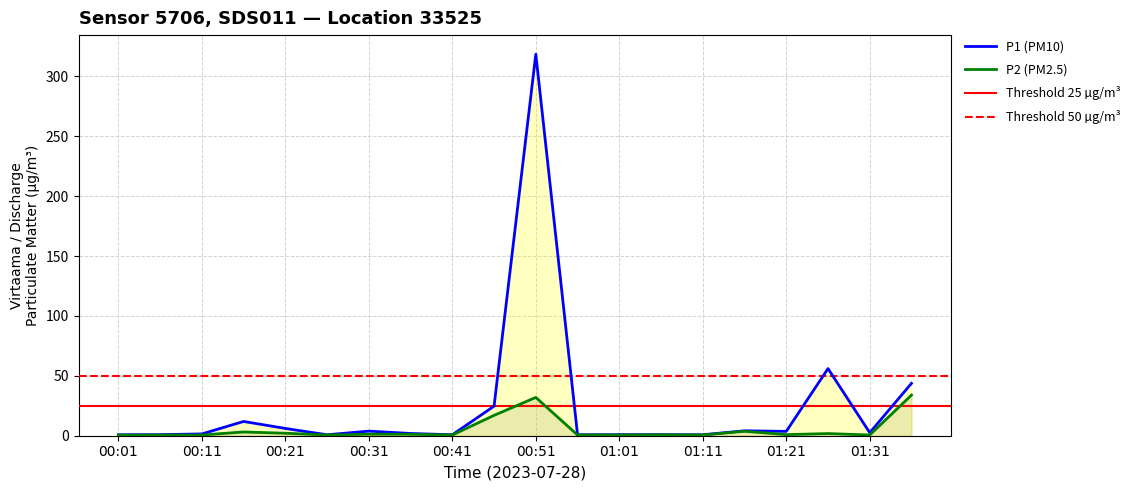

Is the value of P2 at 00:11 greater than the value of P1 at 01:31?

No